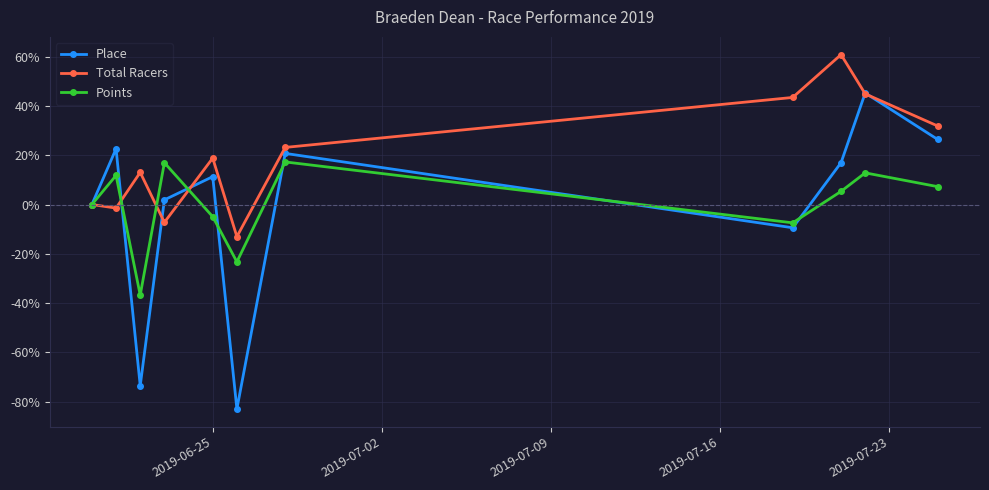

True or false: Place and Total Racers cross at least once.

True